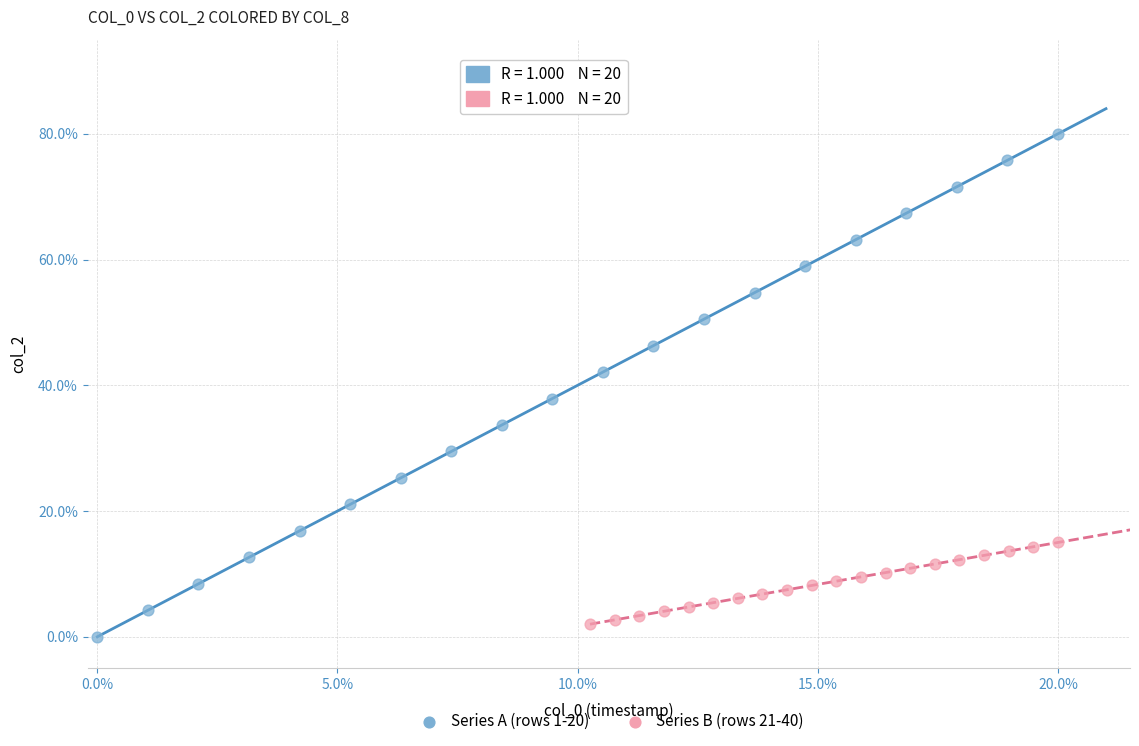

What are all the series names shown in the legend?

Series A (rows 1-20), Series B (rows 21-40)